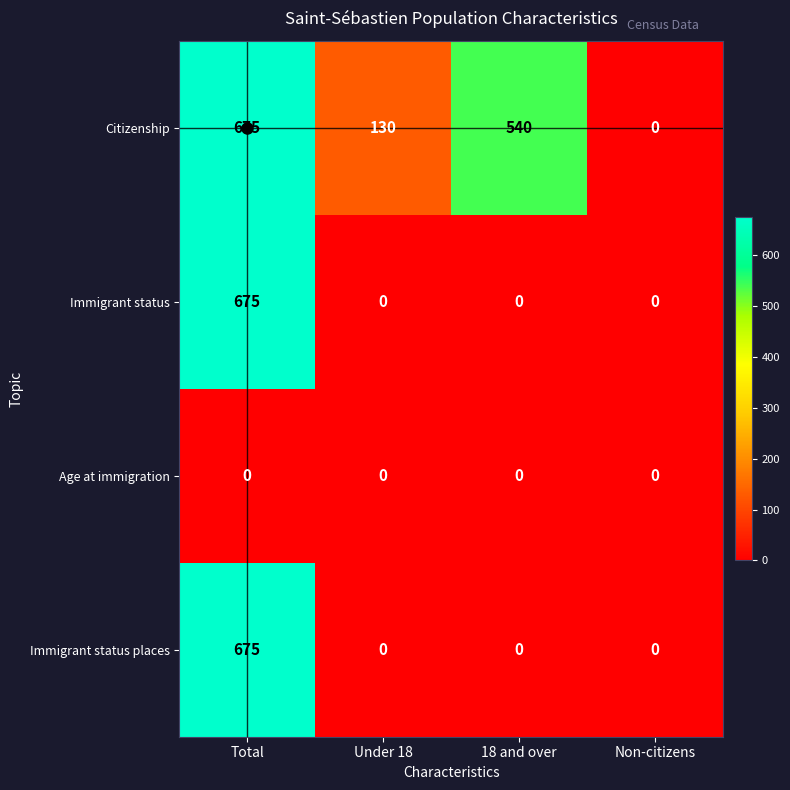

Where is Citizenship nearest to the value 337?

18 and over